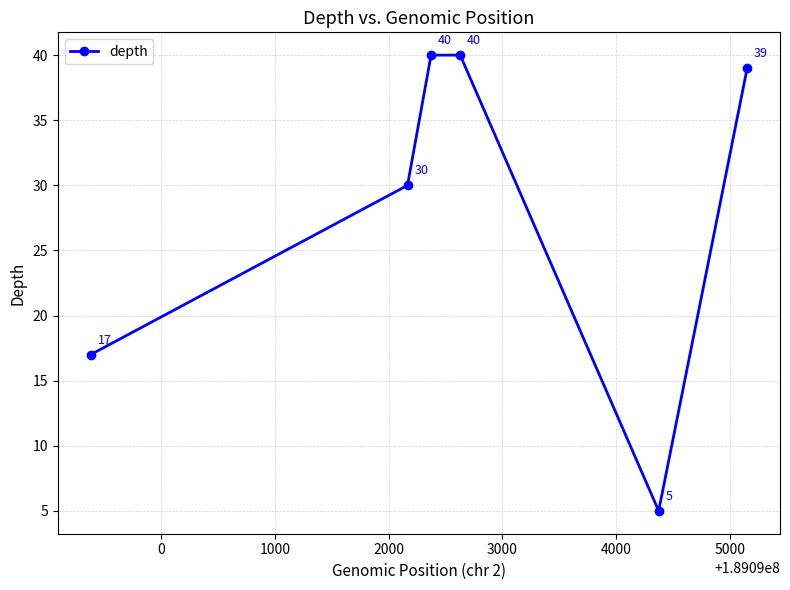

What is the sum of all values?

171